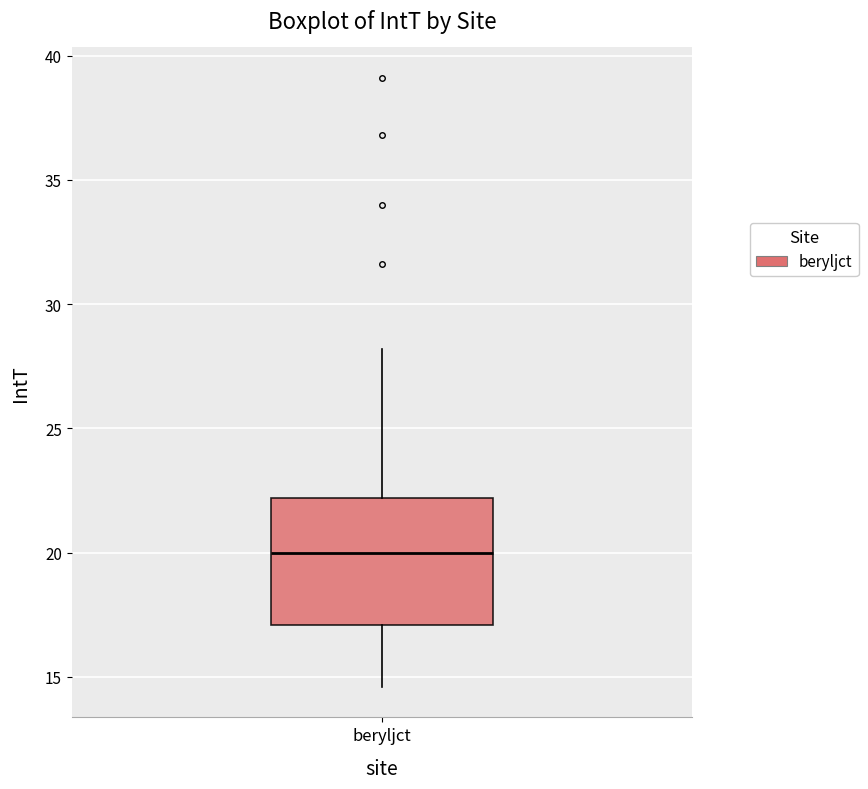

Where is the upper edge of the box for beryljct on the y-axis? The values are not printed on the chart, so give them approximately, as read against the axis.

22.0